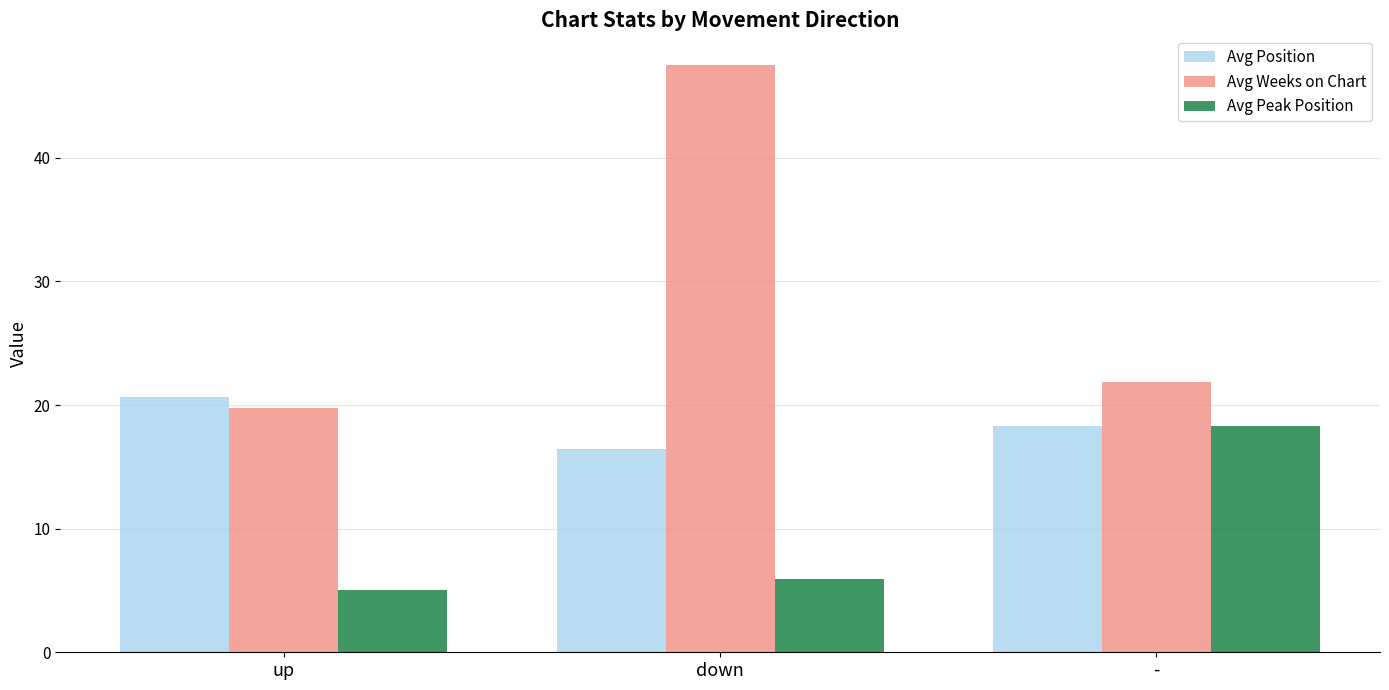

Rank the categories by Avg Position value from highest to lowest.

up, -, down